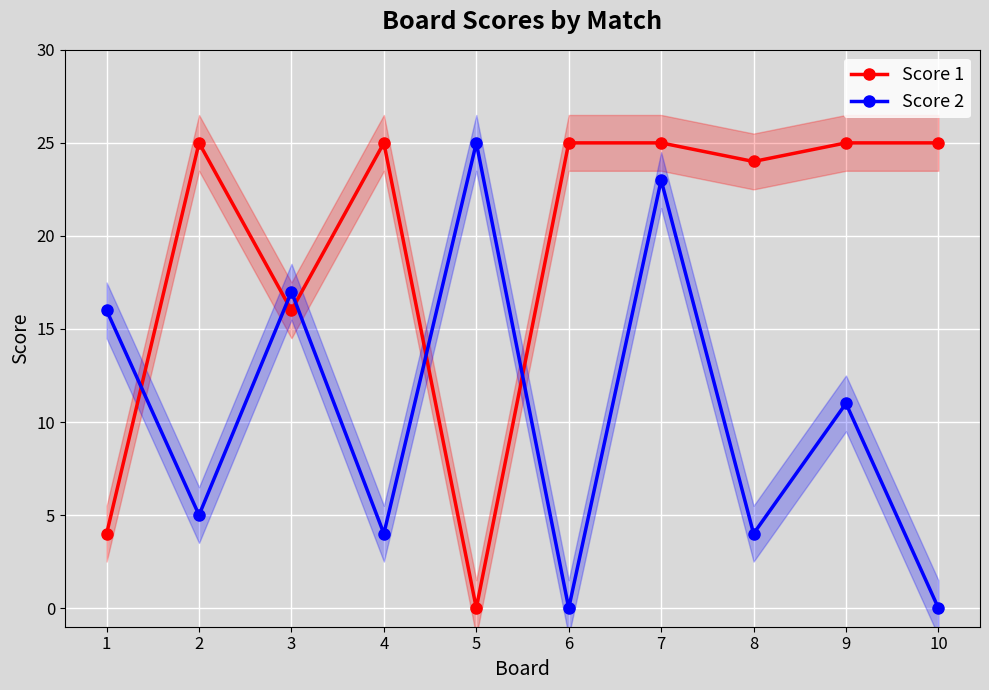

True or false: Score 1 has a value of 25 at 9.

True